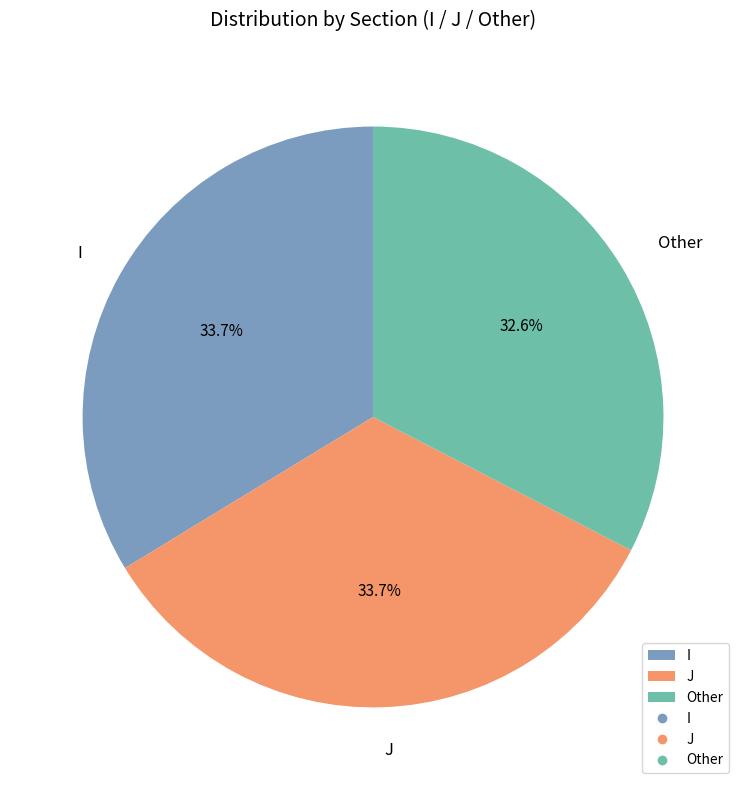

True or false: Other accounts for 41% of the total.

False